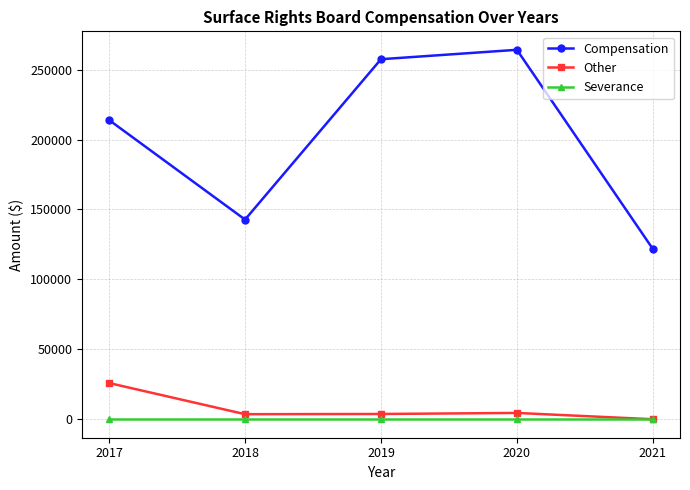

Which series changed the most between 2019 and 2021?

Compensation